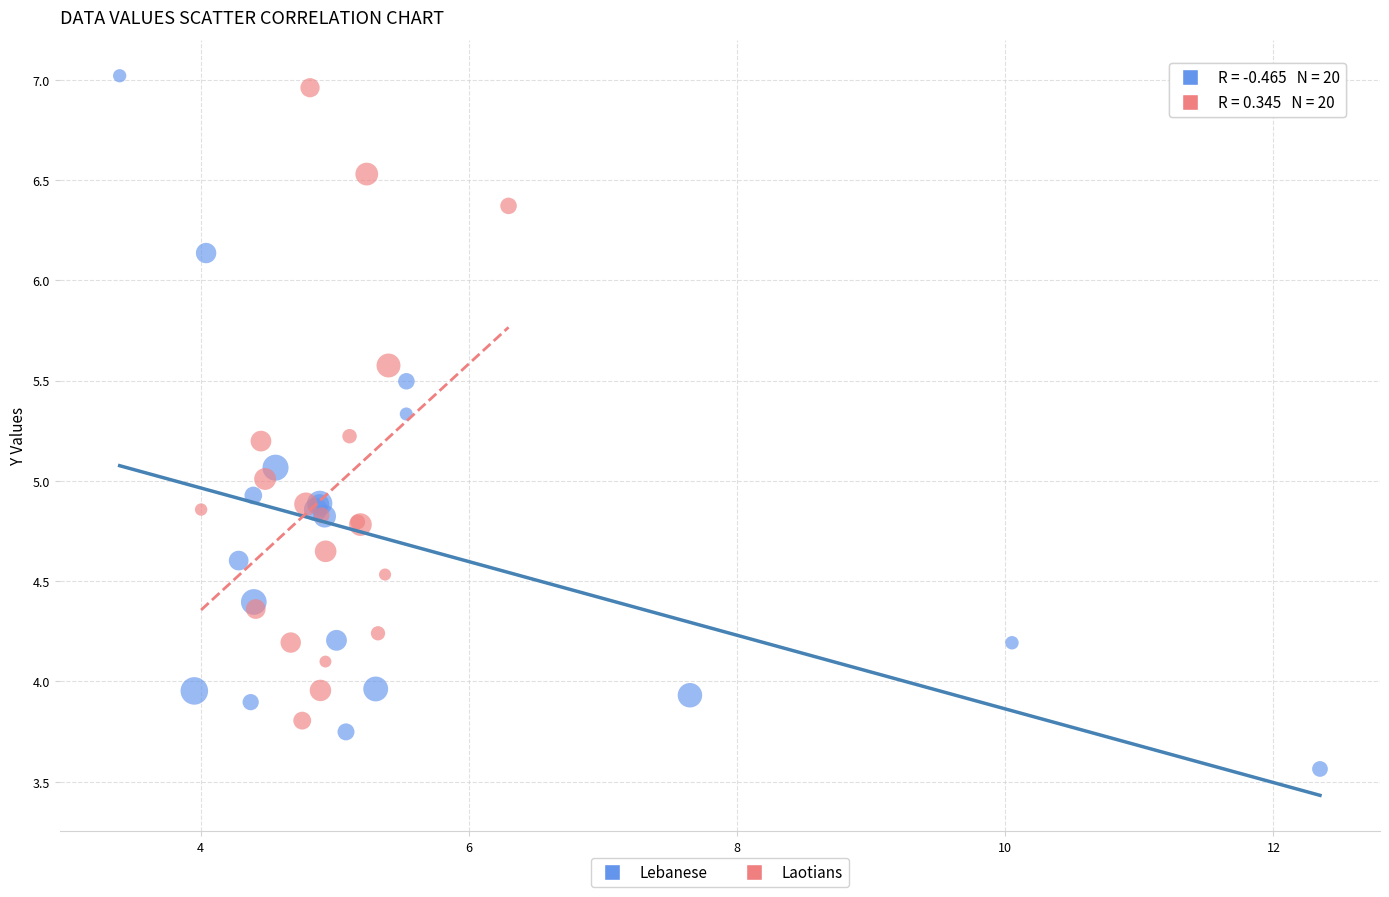

What are all the series names shown in the legend?

Lebanese, Laotians